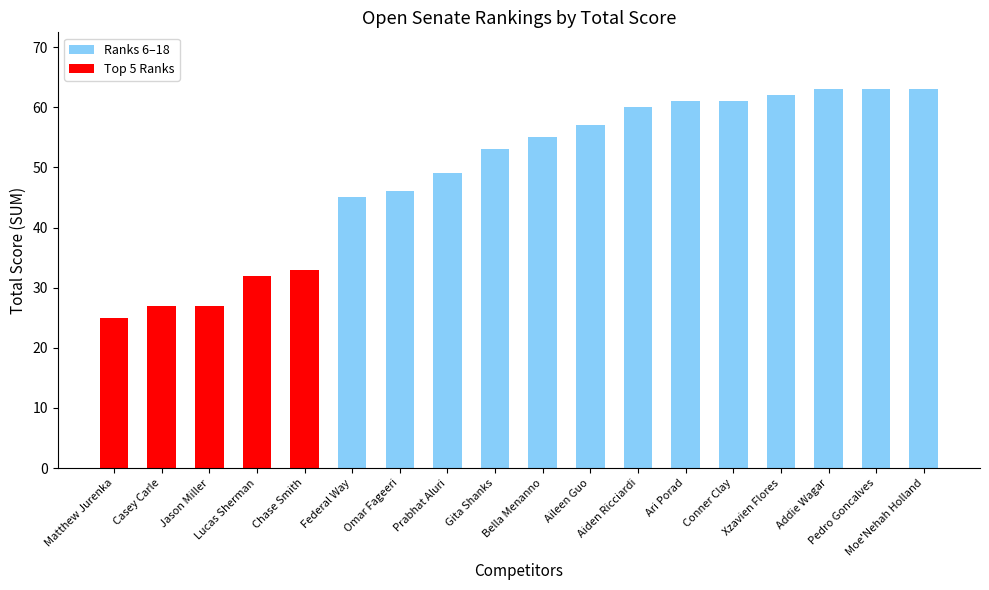

What is the average value?

49